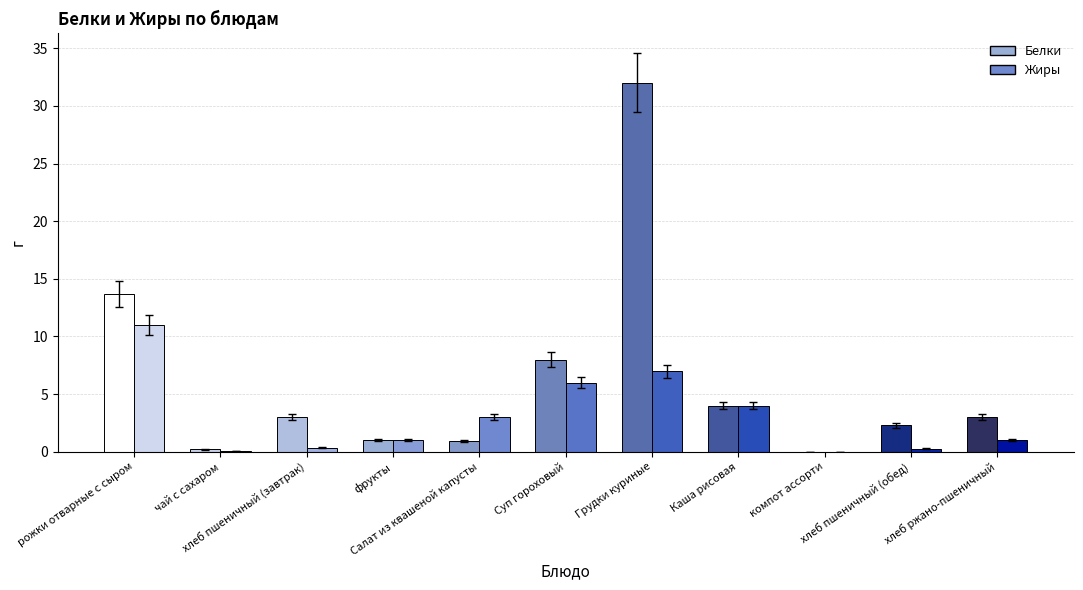

What is the sum of all Жиры values?

33.7